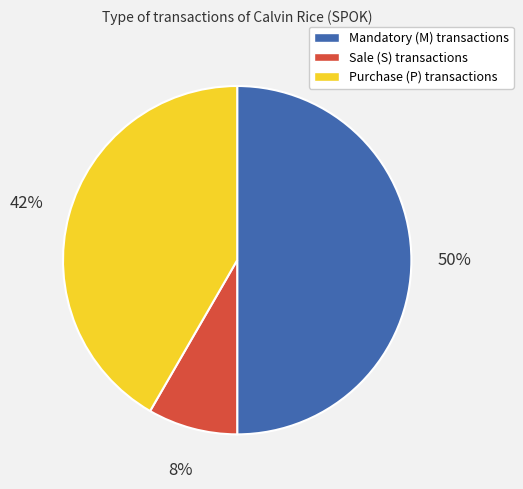

To the nearest percent, what is the average slice percentage?

33%